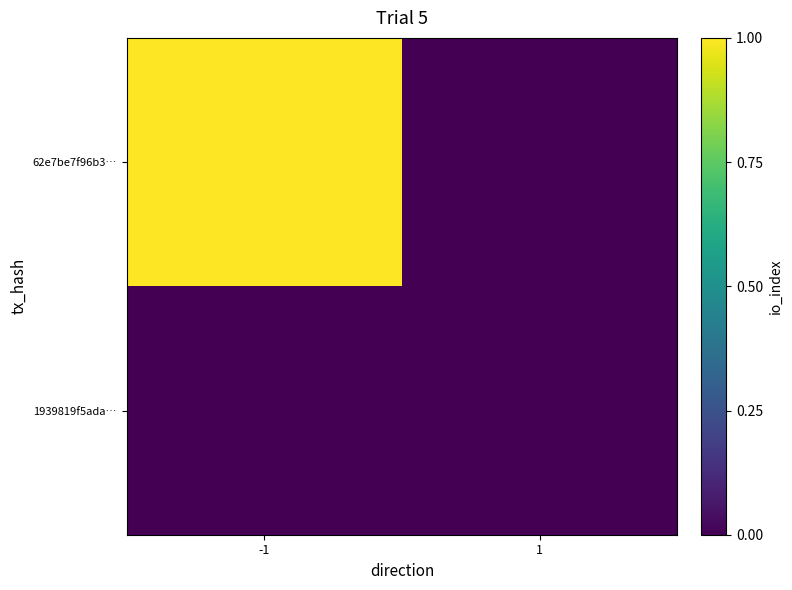

Rank the series by their average value, from highest to lowest.

62e7be7f96b3…, 1939819f5ada…